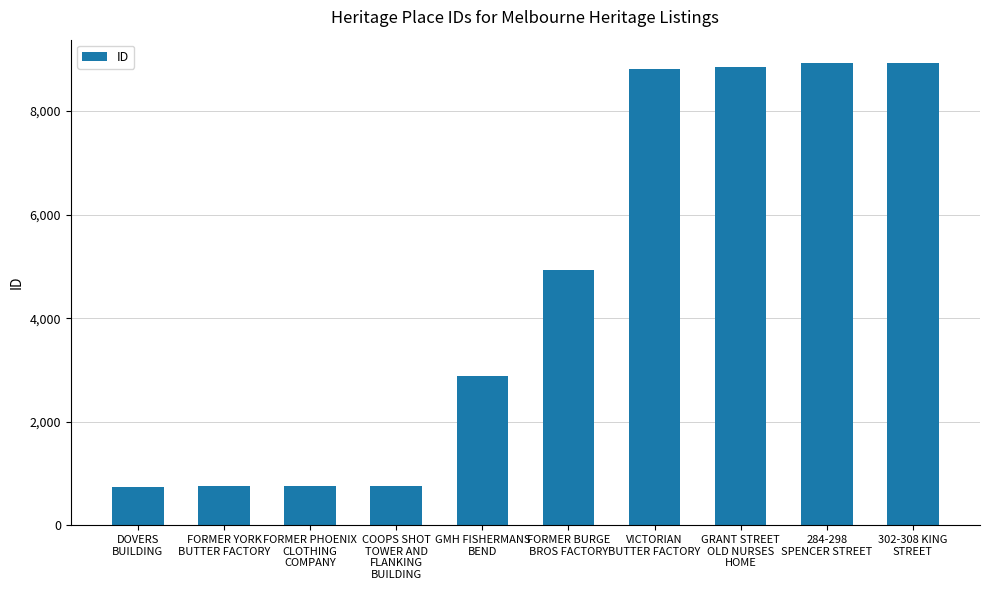

How many values are below 4928?

5